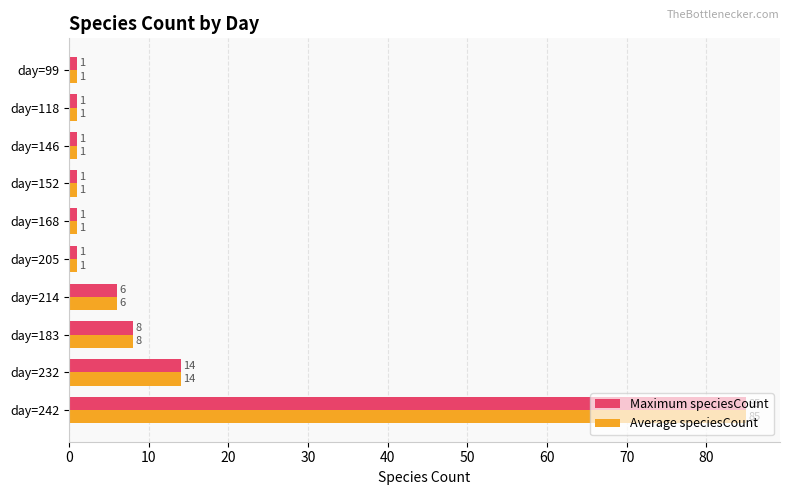

At which category is the sum across all series the highest?

day=242